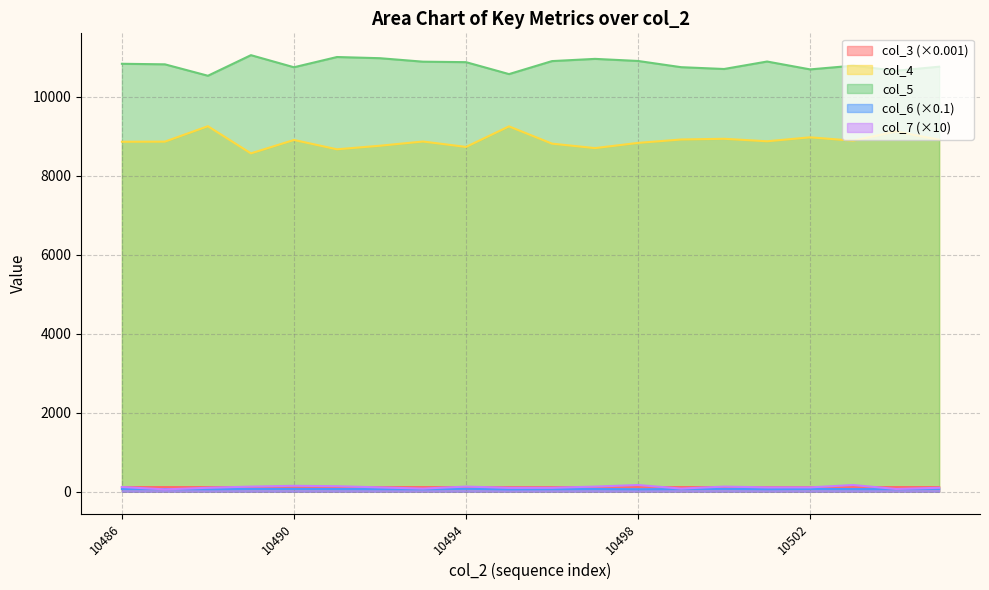

What is the minimum value shown in the chart?

60.0